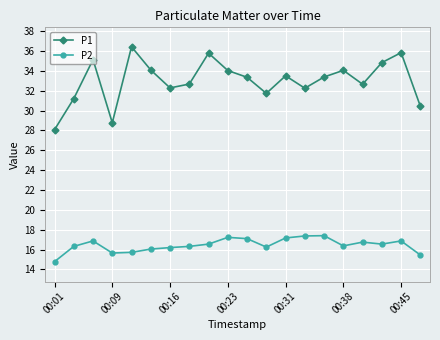

Rank the series by their average value, from highest to lowest.

P1, P2